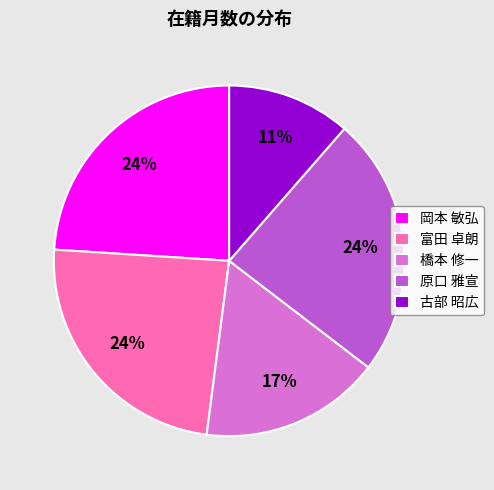

What is the ratio of the value at 古部 昭広 to the value at 富田 卓朗?

0.5